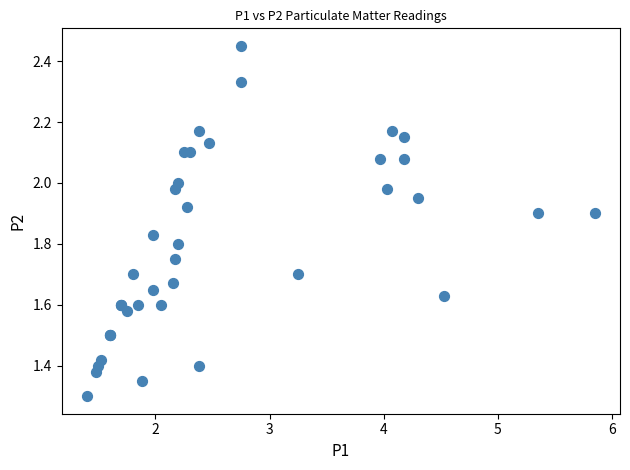

What Y value in the scatter plot is closest to 1?

1.3